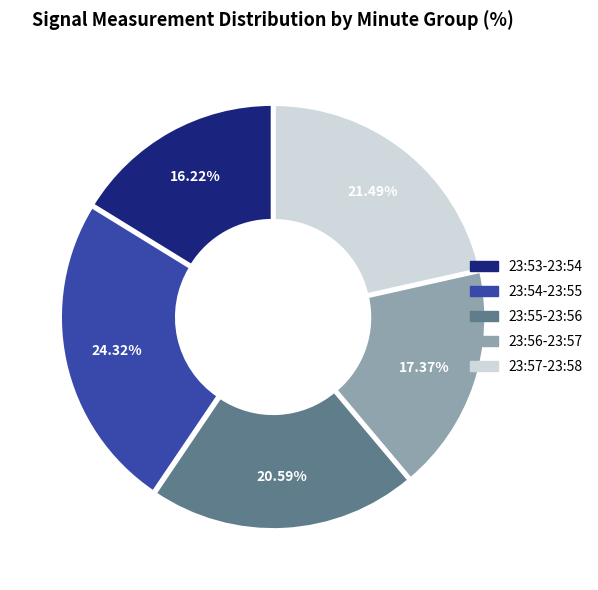

Does any single category account for the majority?

No